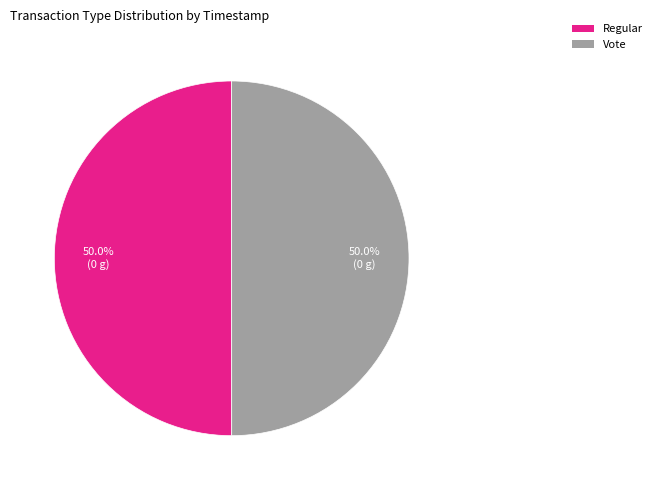

Is it true that Vote is 50% of the pie?

True